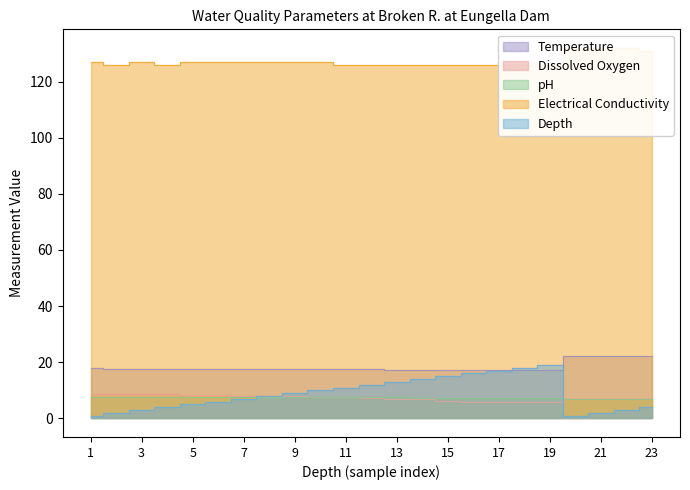

Does the chart display data point markers on the line(s)?

No